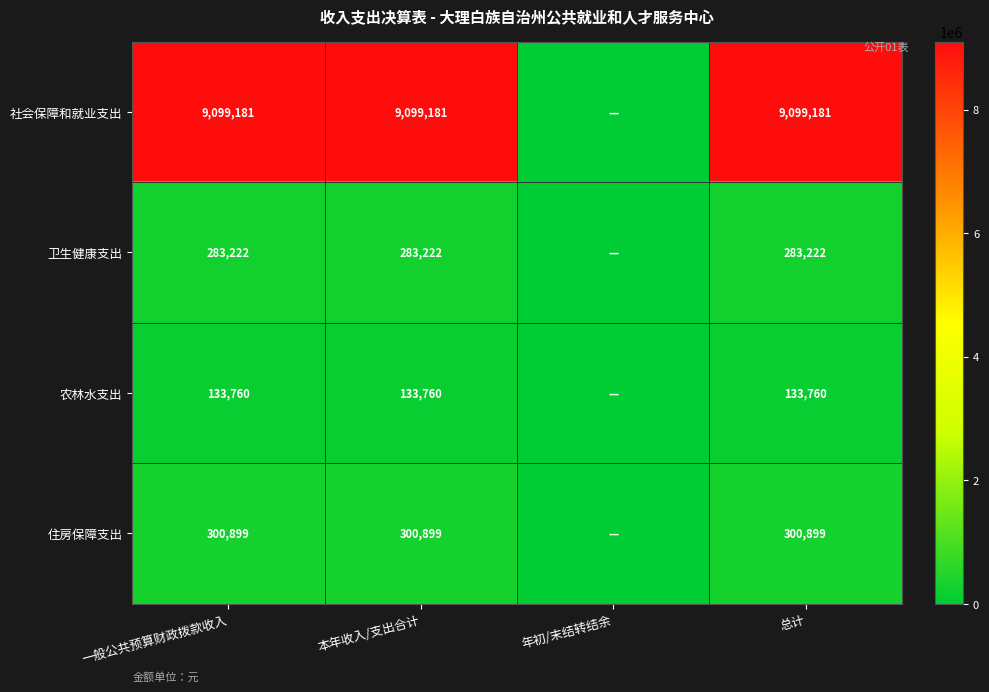

Between 一般公共预算财政拨款收入 and 本年收入/支出合计, which is larger?

一般公共预算财政拨款收入